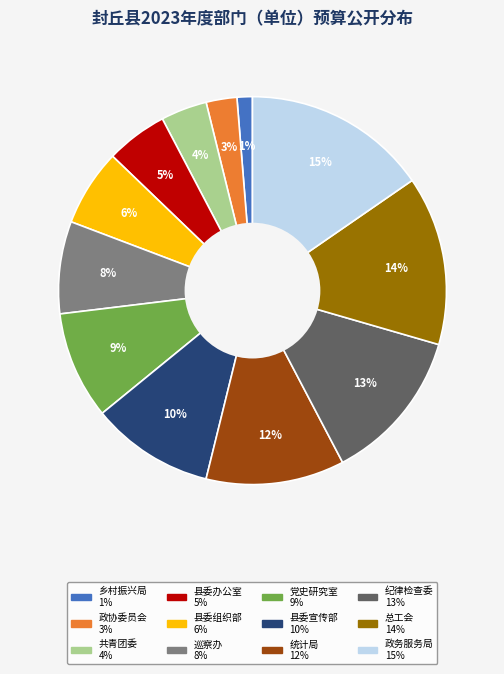

To the nearest percent, what is the difference between the largest and smallest slice percentages?

14%